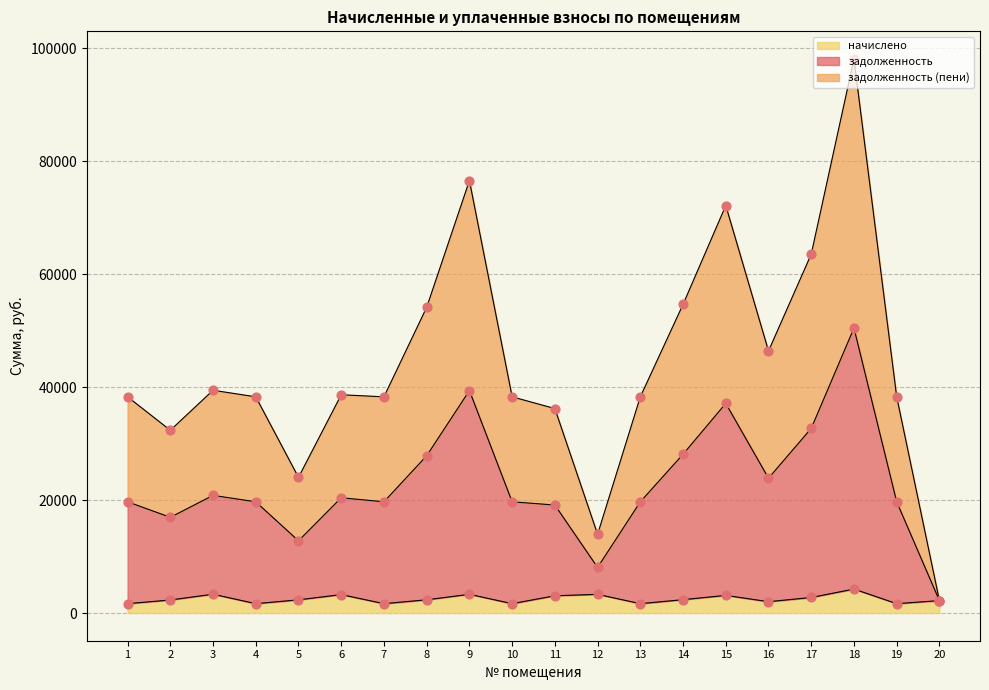

At which category is the sum across all series the highest?

18